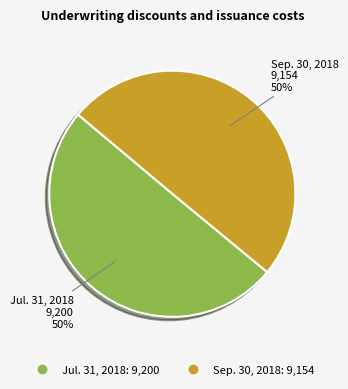

Count the number of slices in the pie.

2